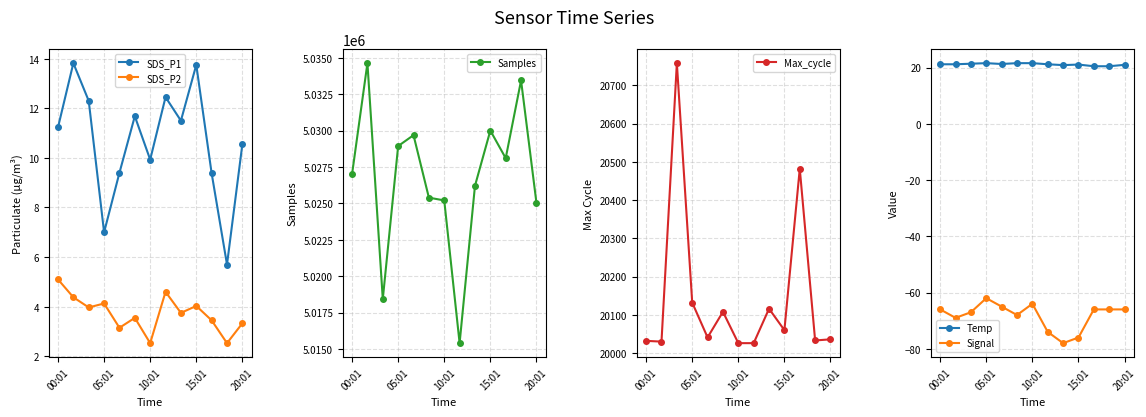

True or false: Max_cycle has more than 2 interior local peaks.

True